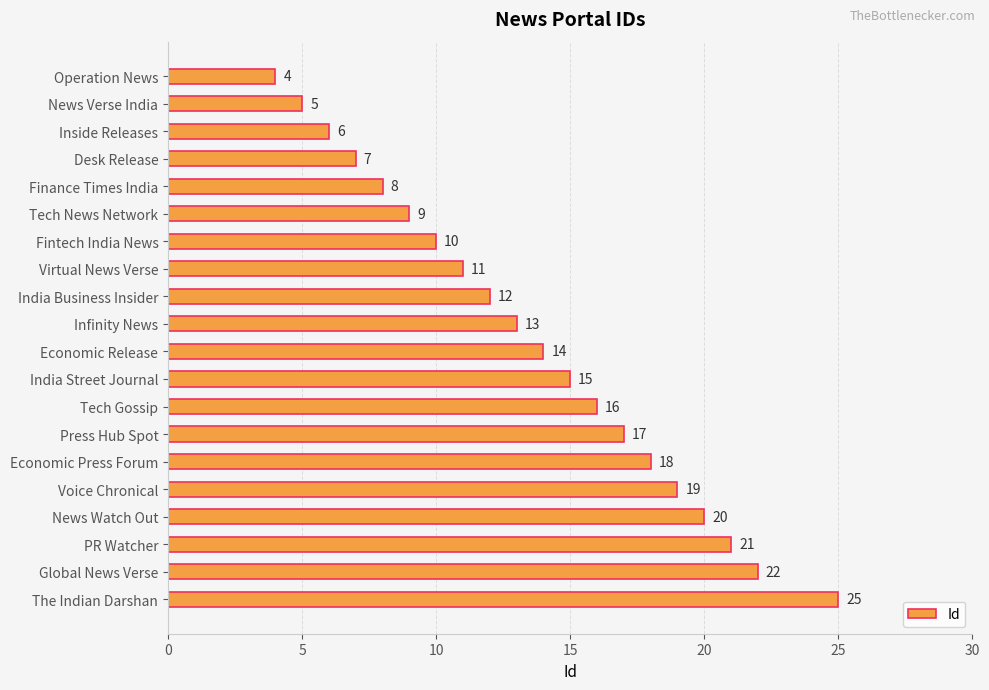

Reading top to bottom, list all the values displayed in this chart.

4	5	6	7	8	9	10	11	12	13	14	15	16	17	18	19	20	21	22	25